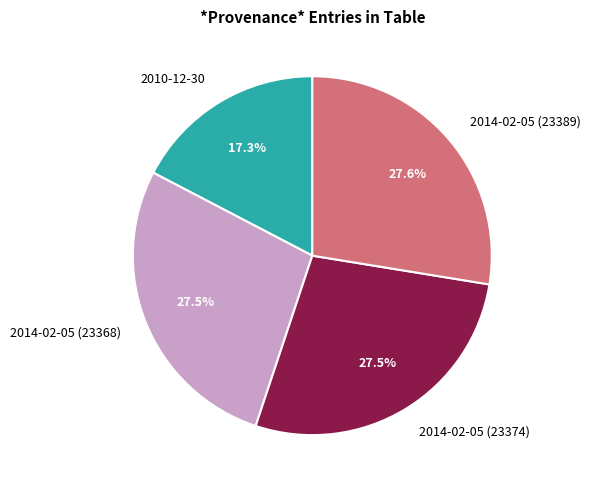

Which has a higher value, 2010-12-30 or 2014-02-05 (23389)?

2014-02-05 (23389)